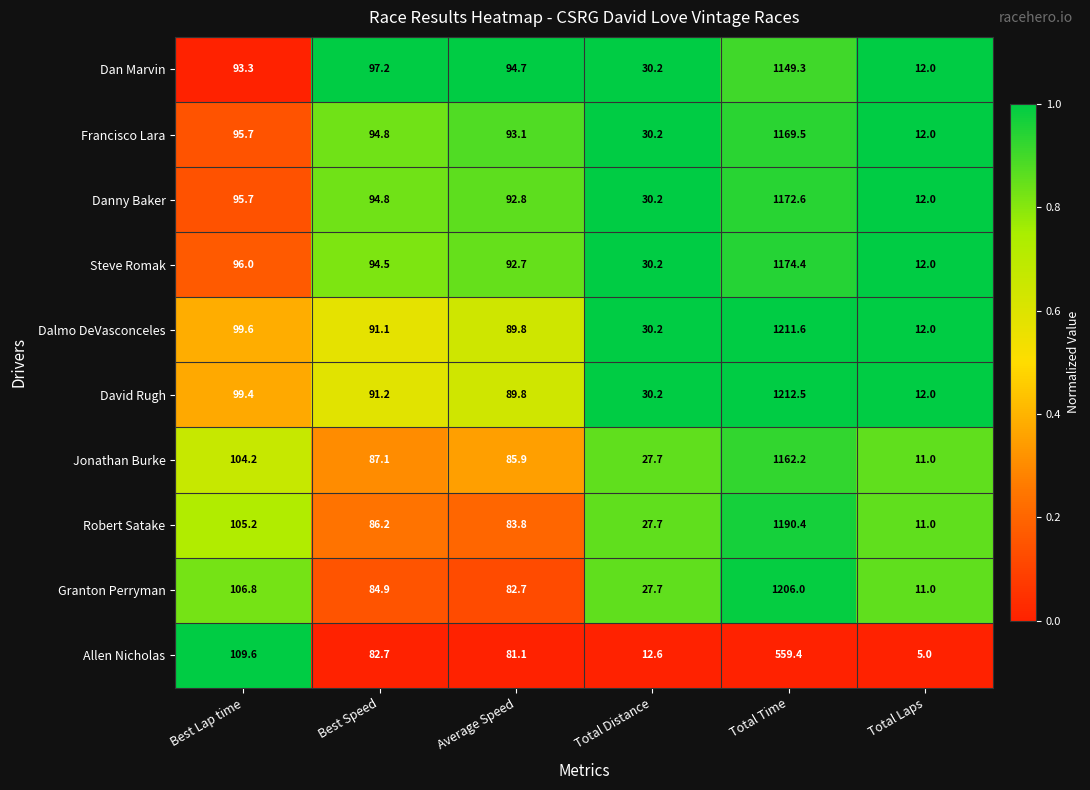

How many distinct data groups are displayed?

10